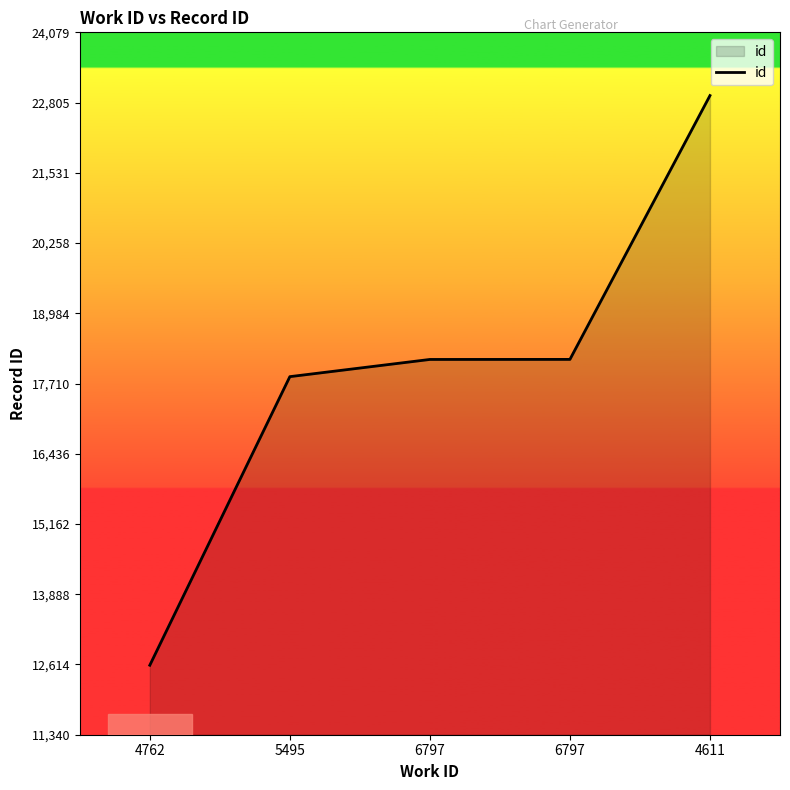

What is the difference between the maximum and minimum values?

10332